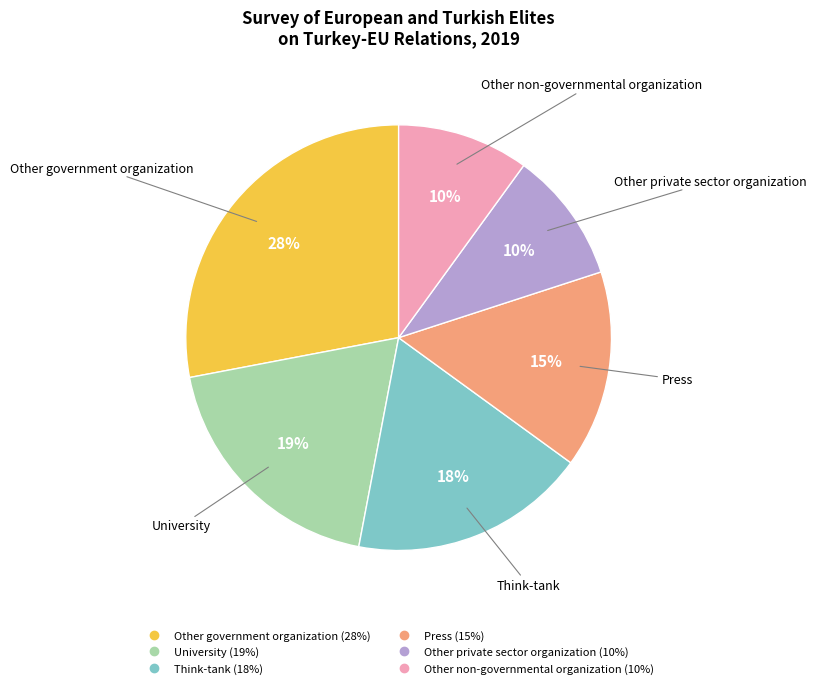

How many segments does this pie chart have?

6